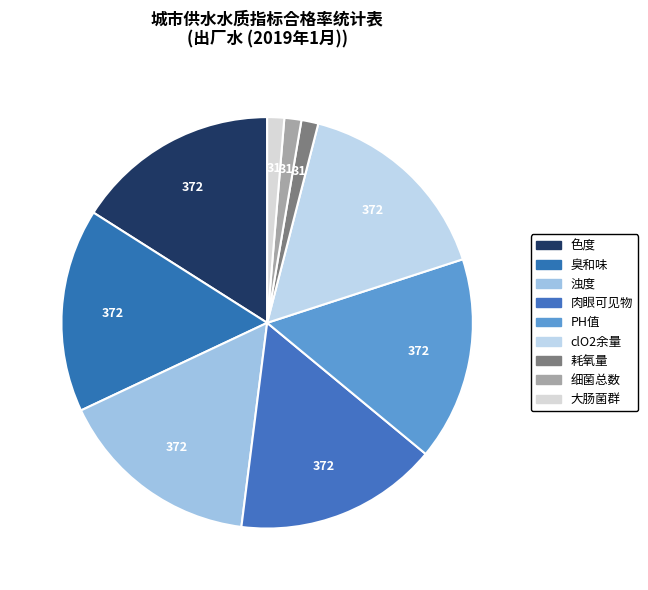

How many segments does this pie chart have?

9